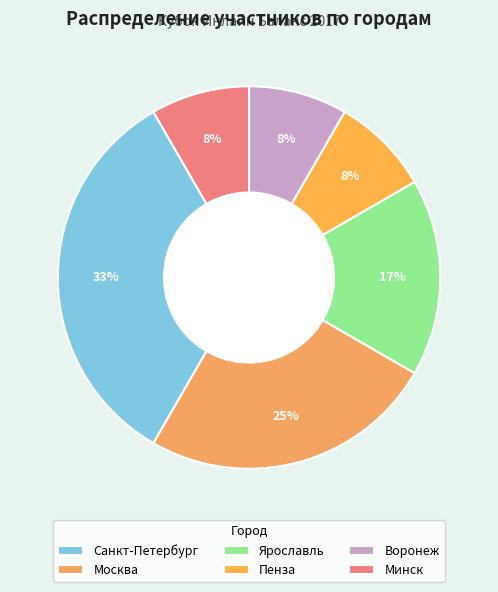

What percentage is the Воронеж slice, to the nearest percent?

8%